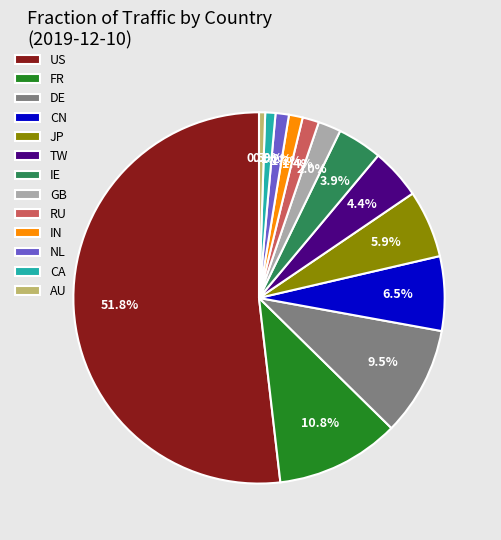

To the nearest percent, what is the combined percentage of FR and IE?

15%